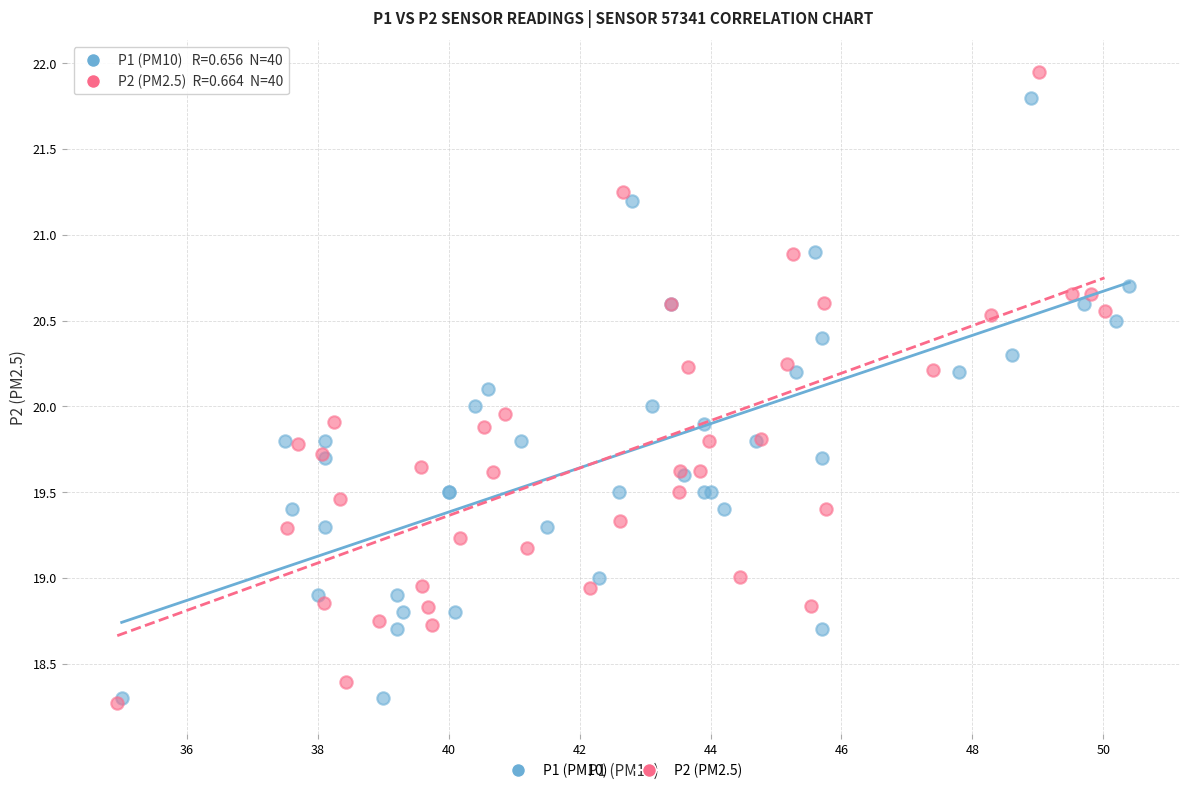

Which series has the largest Y range (max minus min)?

P2 (PM2.5)